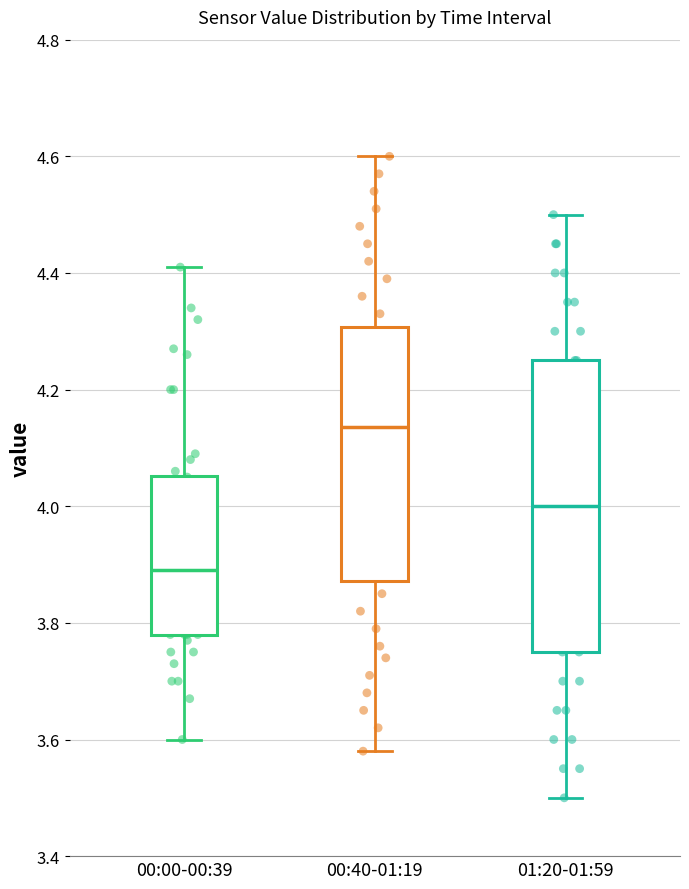

Where does the lower whisker of the box for 00:40-01:19 end on the y-axis? The values are not printed on the chart, so give them approximately, as read against the axis.

3.58